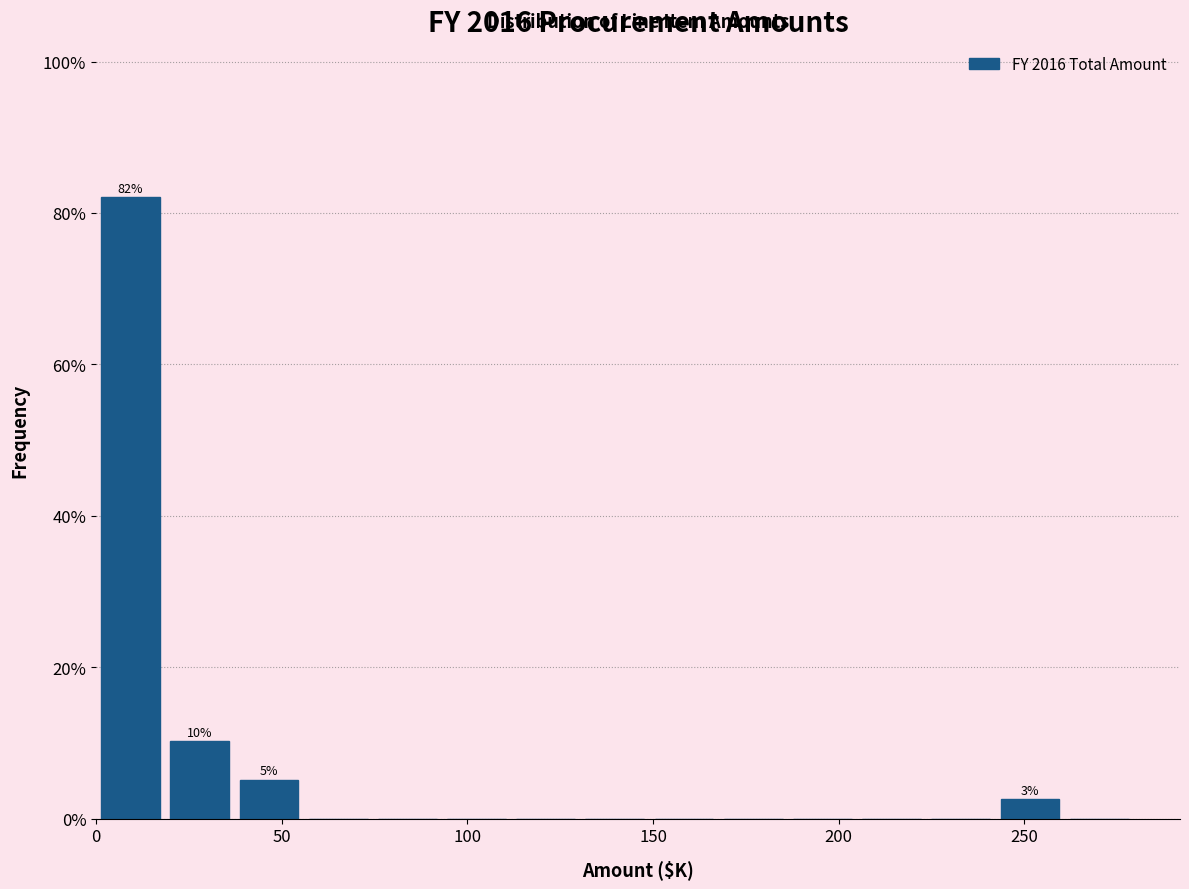

Read against the x-axis, roughly where is the centre of the tallest bar?

10